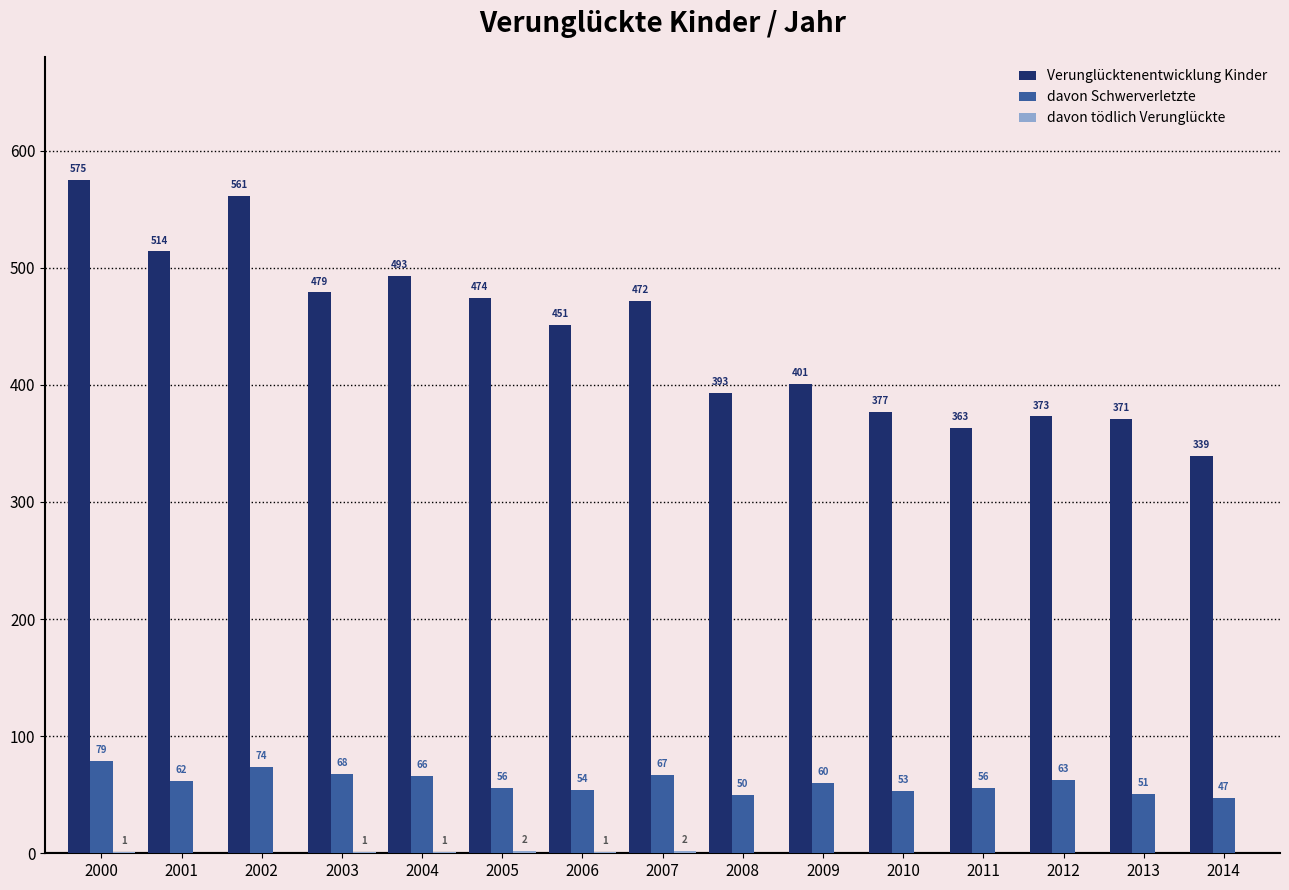

How many groups of bars are there?

15